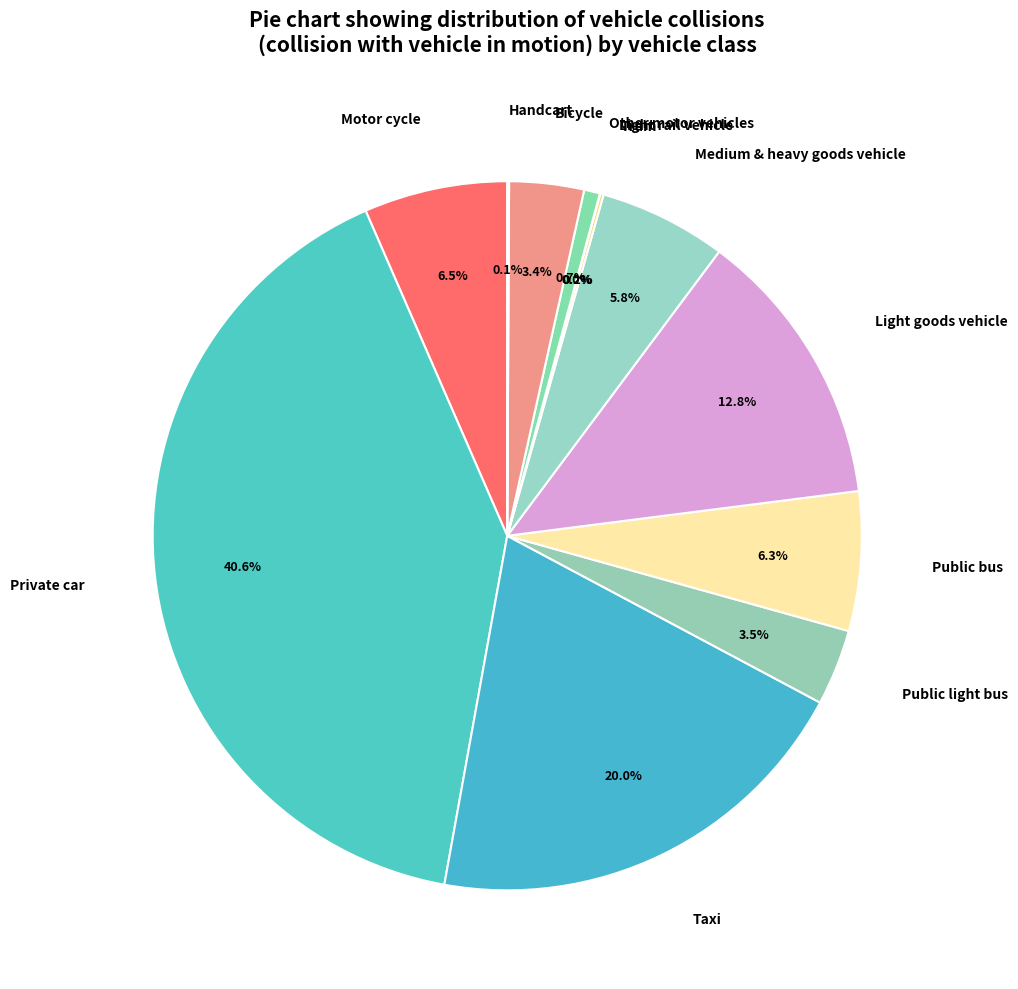

Does any single category account for the majority?

No